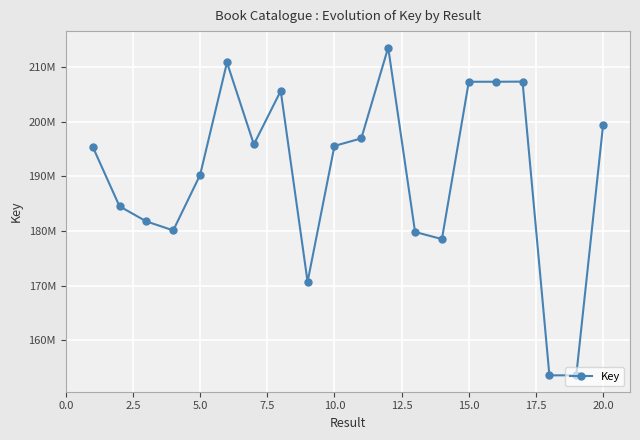

Does the chart have visible grid lines?

Yes